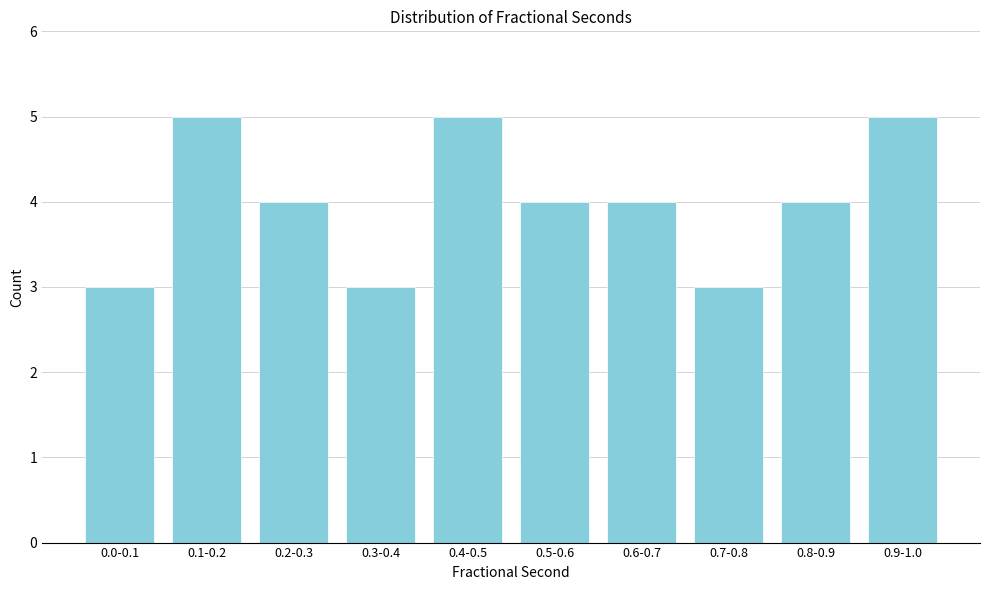

Reading left to right, extract all data points from this chart.

3	5	4	3	5	4	4	3	4	5